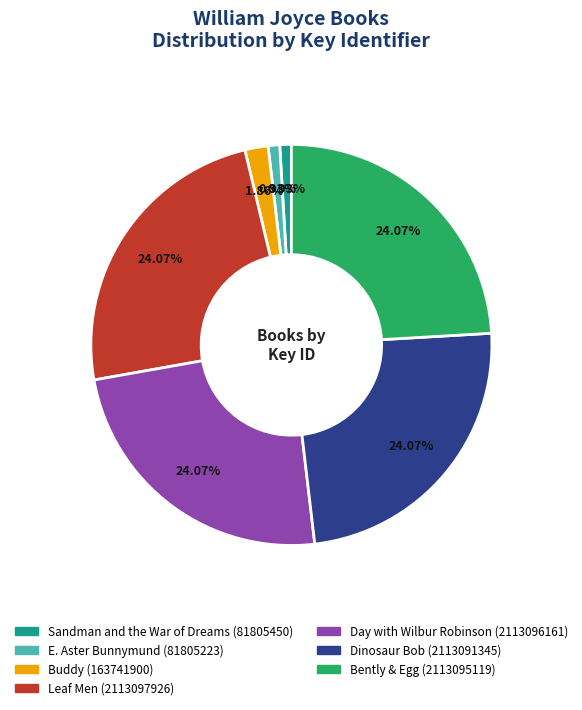

Is there a majority slice in this chart?

No